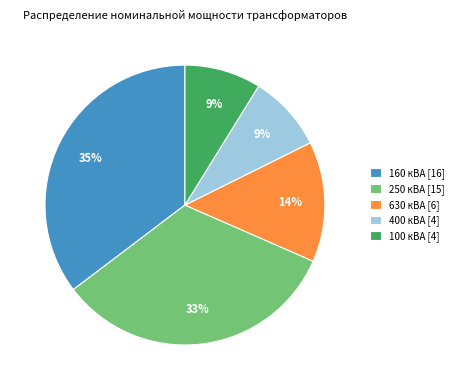

To the nearest percent, what portion does 250 кВА [15] represent?

33%